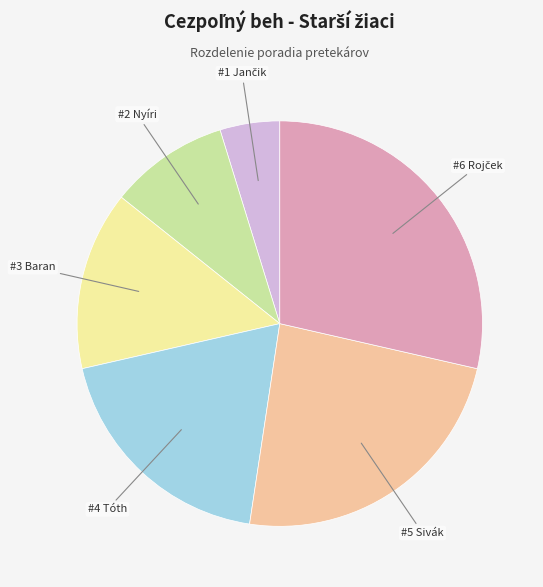

Is there a majority slice in this chart?

No